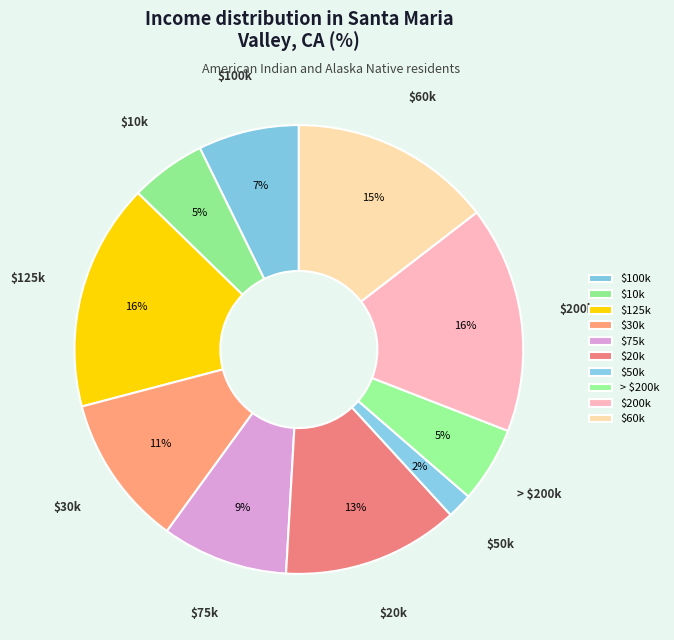

Count the number of slices in the pie.

10